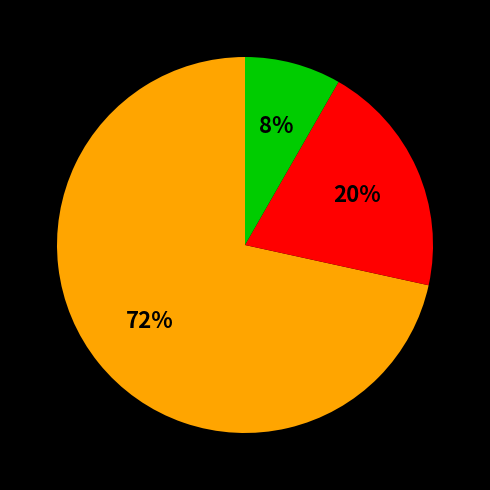

Does any single category account for the majority?

Yes